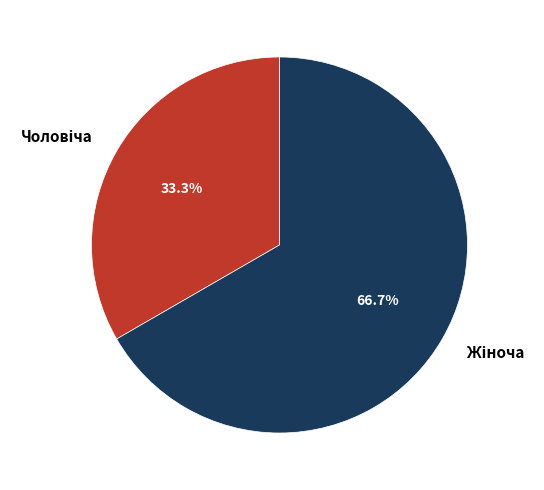

Is there a majority slice in this chart?

Yes